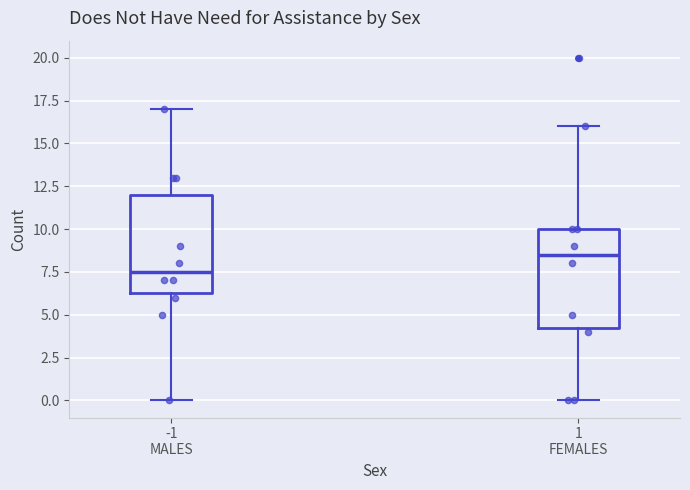

Which box's median line is the lowest?

-1 MALES